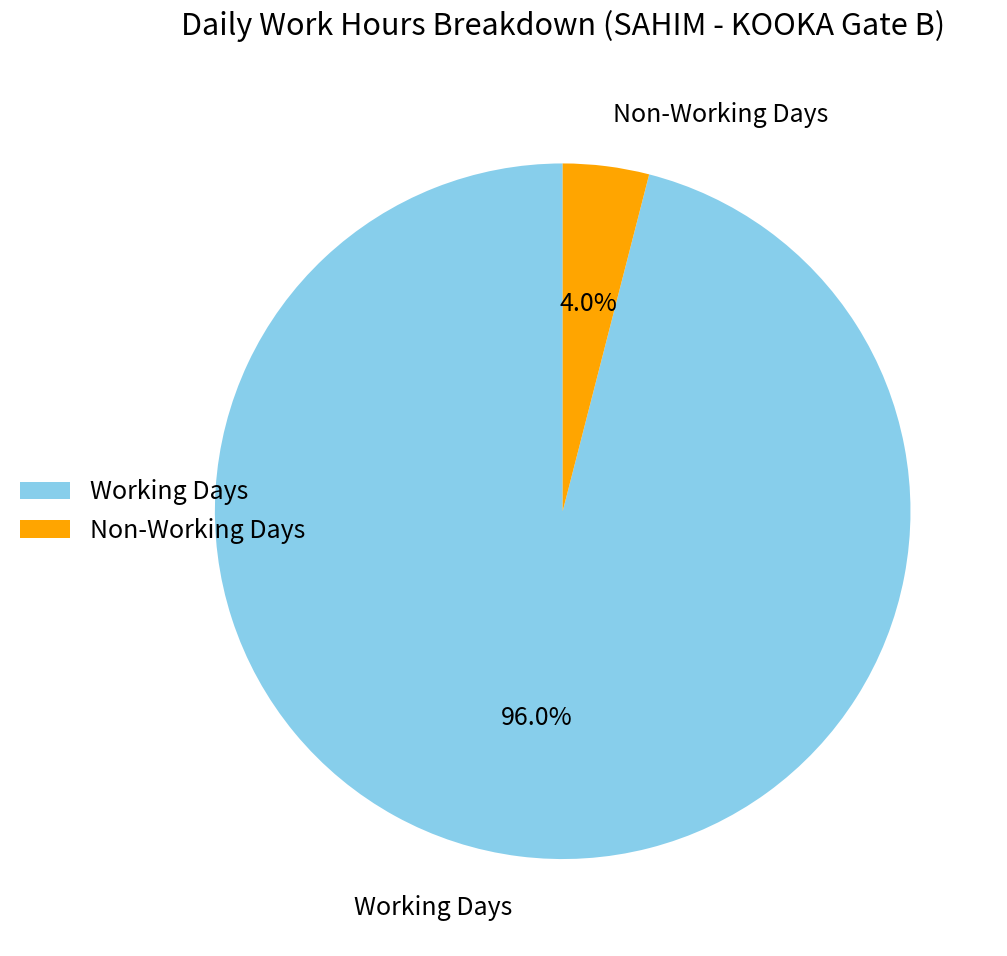

Does any single category account for the majority?

Yes